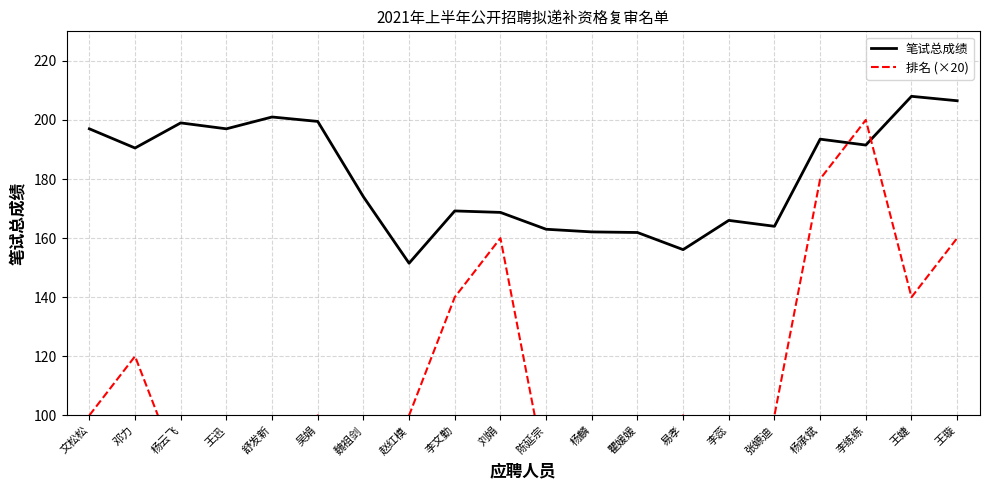

At which category is the sum across all series the highest?

李练练